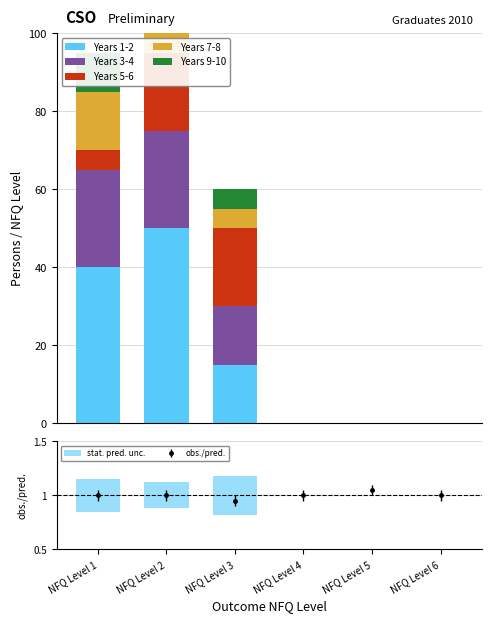

Reading right to left, extract all data points from this chart.

Years 1-2: 0	0	0	15	50	40
Years 3-4: 0	0	0	15	25	25
Years 5-6: 0	0	0	20	20	5
Years 7-8: 0	0	0	5	15	15
Years 9-10: 0	0	0	5	5	10